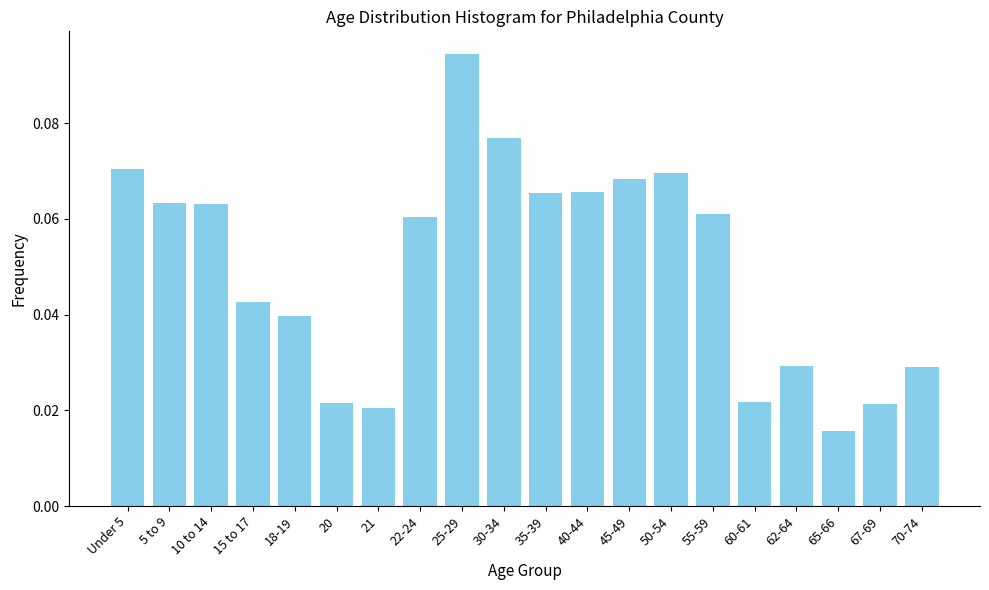

What is the label of the 7th bar from the left?

21